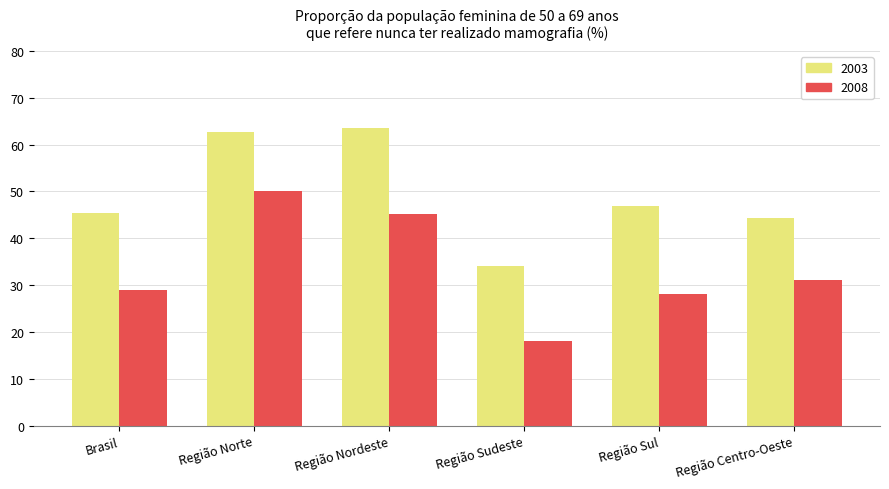

Where is 2003 nearest to the value 48?

Região Sul